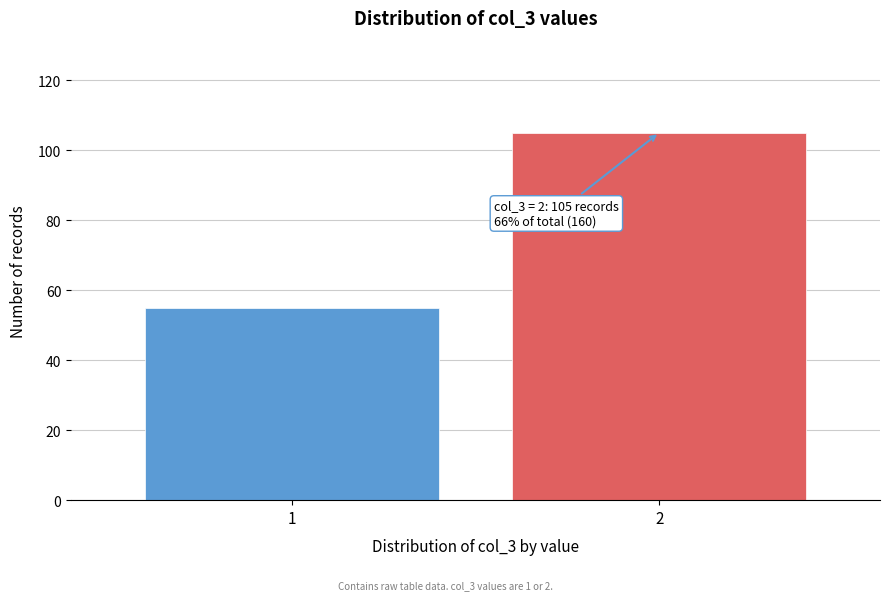

Reading left to right, list all the values displayed in this chart.

1=55	2=105